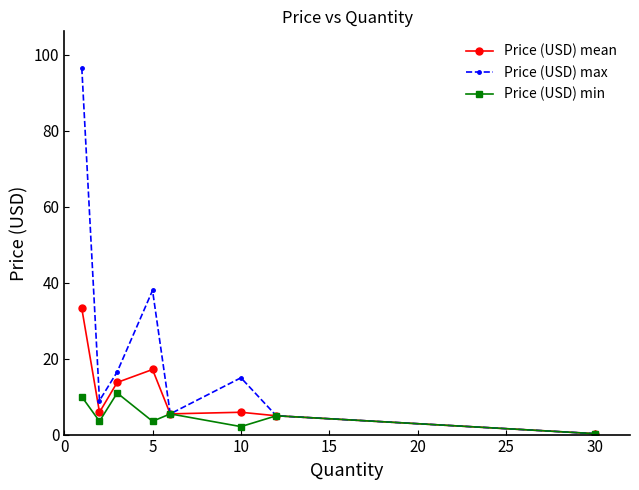

Count the number of categories in the chart.

8